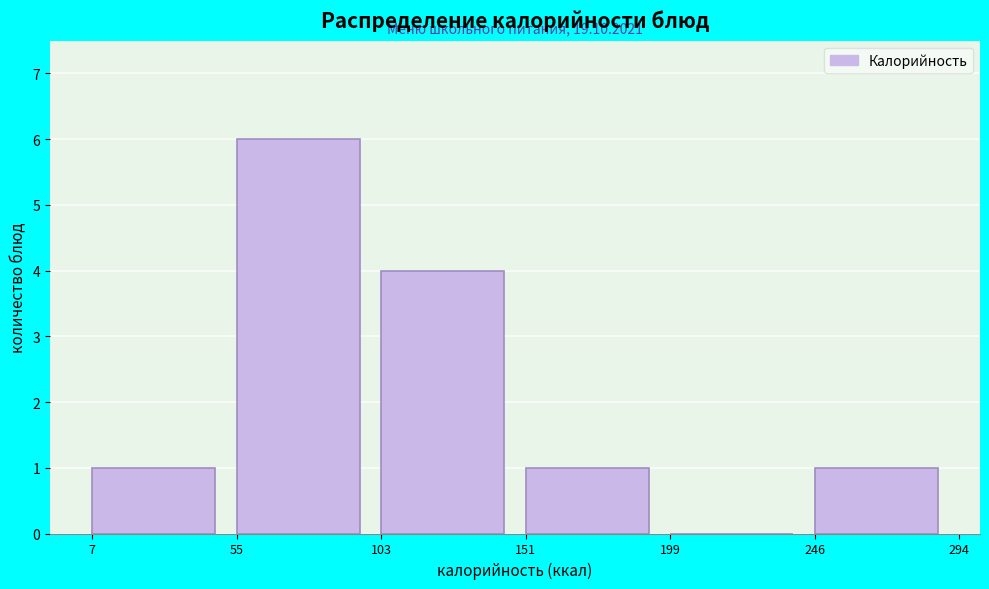

Which range on the x-axis has the tallest bar?

55 to 103